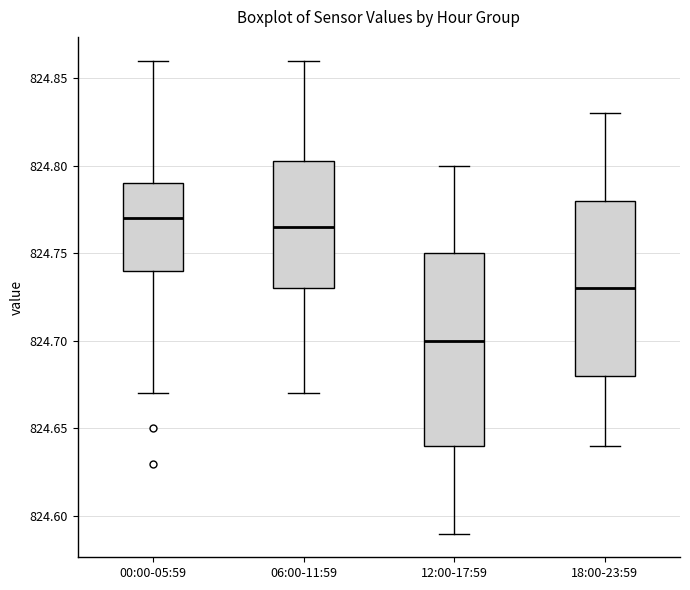

Reading left to right, read every box against the y-axis: the position of its median line, the range the box covers, and the ends of its whiskers. The values are not printed on the chart, so give them approximately, as read against the axis.

00:00-05:59: median 824.770, box 824.740 to 824.790, whiskers 824.670 to 824.860
06:00-11:59: median 824.765, box 824.730 to 824.805, whiskers 824.670 to 824.860
12:00-17:59: median 824.700, box 824.640 to 824.750, whiskers 824.590 to 824.800
18:00-23:59: median 824.730, box 824.680 to 824.780, whiskers 824.640 to 824.830